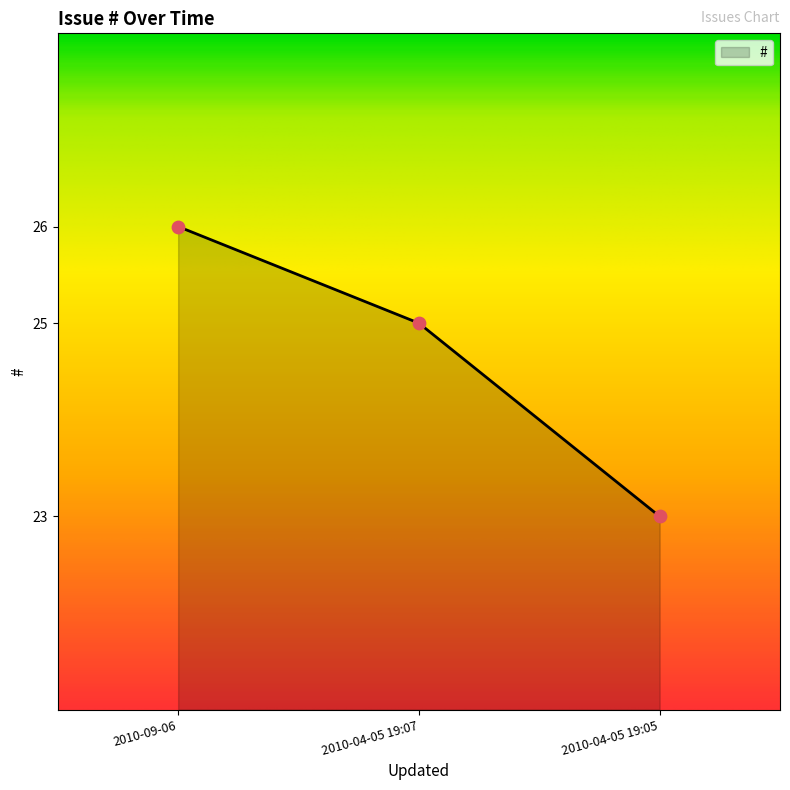

What is the change in value from 2010-09-06 to 2010-04-05 19:07?

-1